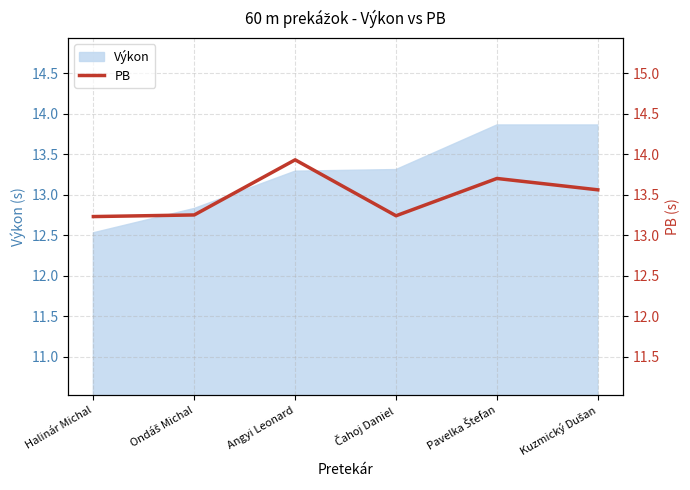

Which label corresponds to the largest value in the chart?

Angyi Leonard